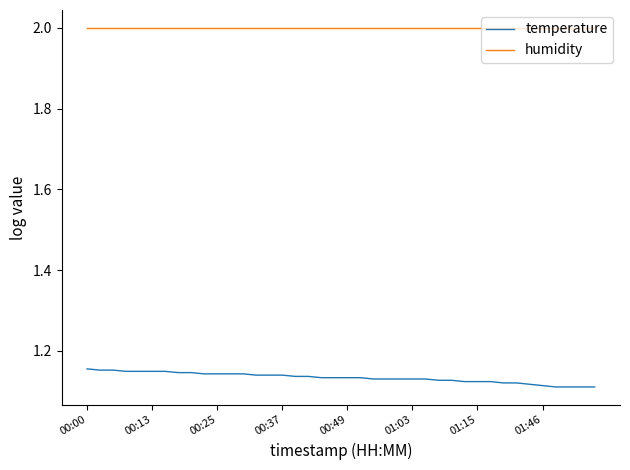

How many lines are shown in the chart?

2